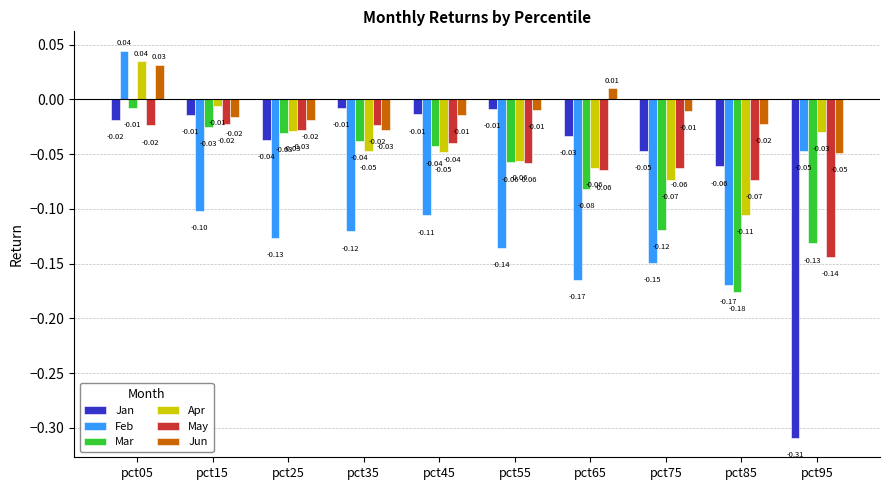

At which category is the sum across all series the highest?

pct05